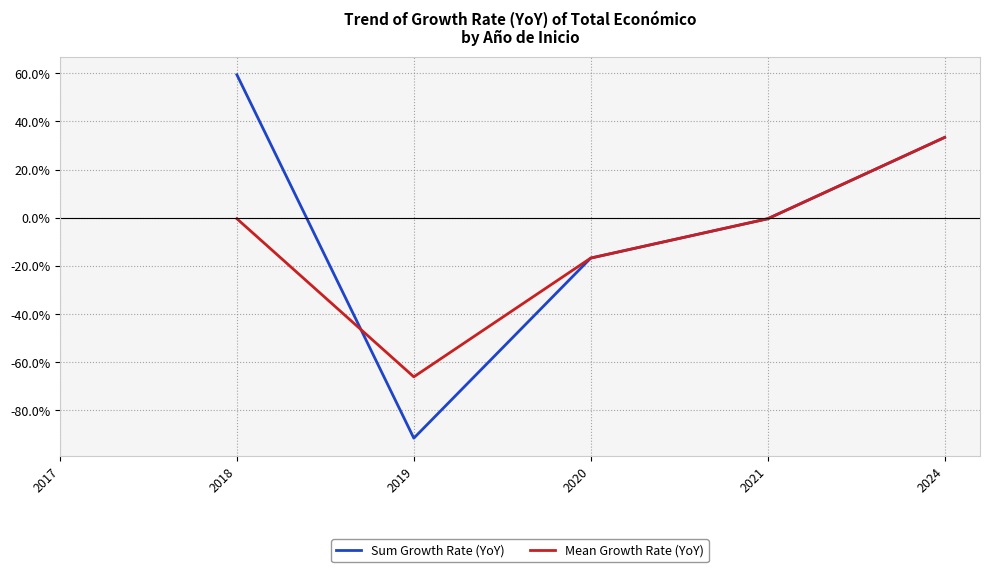

What is the total value across all series at 2018?

58.9